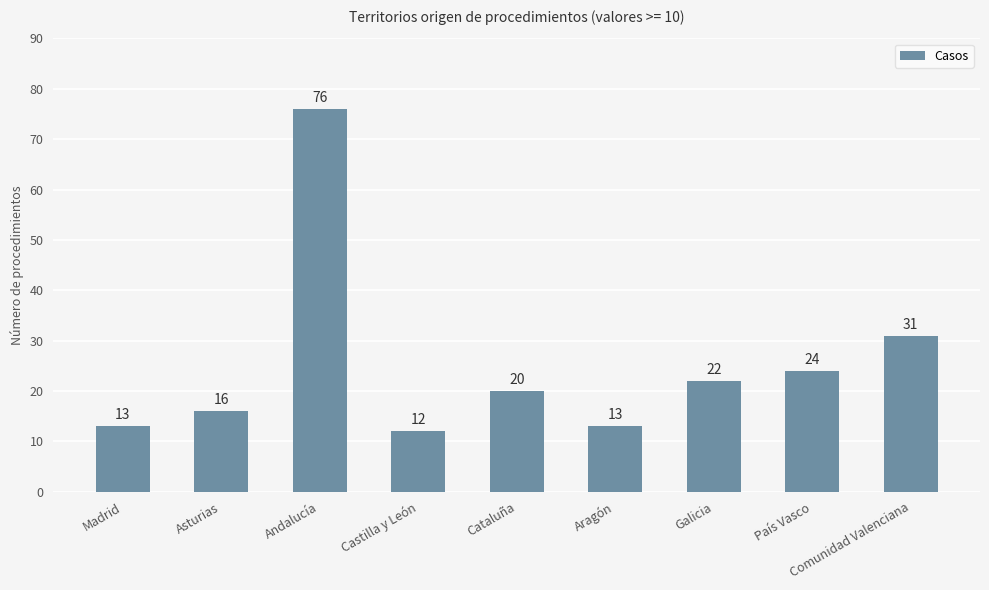

What position from the right is Aragón?

4